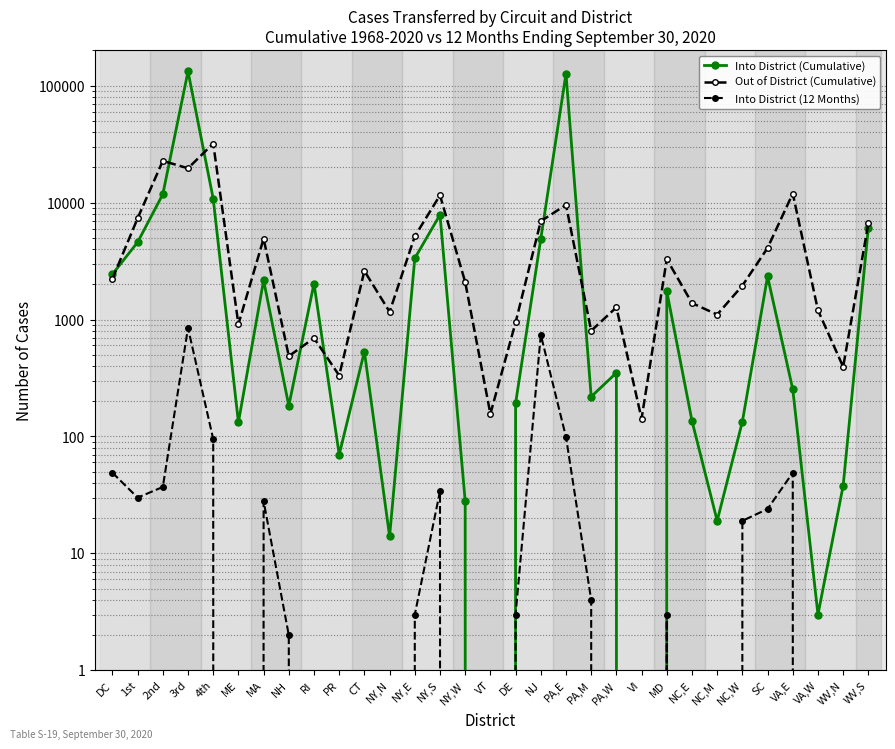

Where does the Out of District (Cumulative) series first go above 2091?

DC